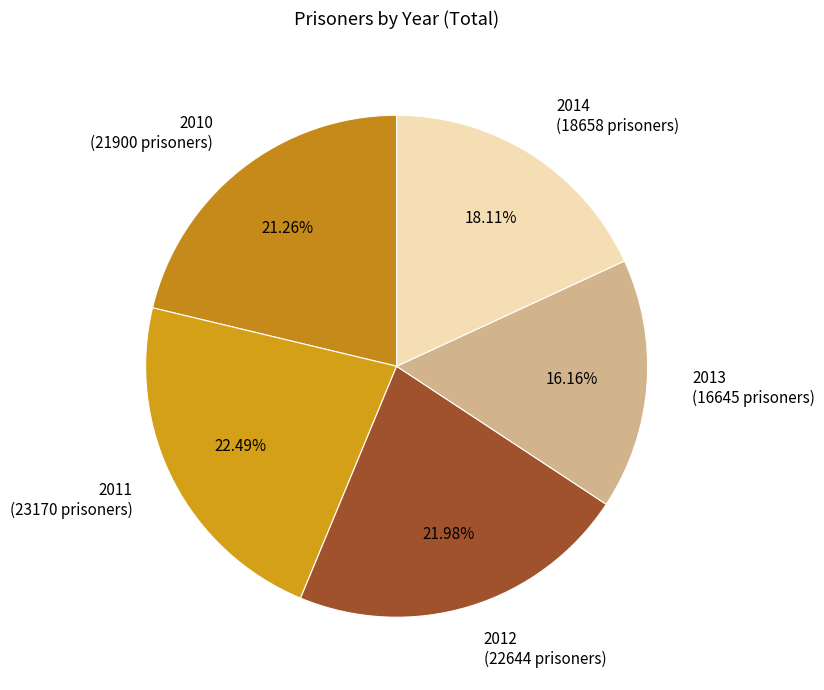

What percentage is the 2011 slice, to the nearest percent?

22%